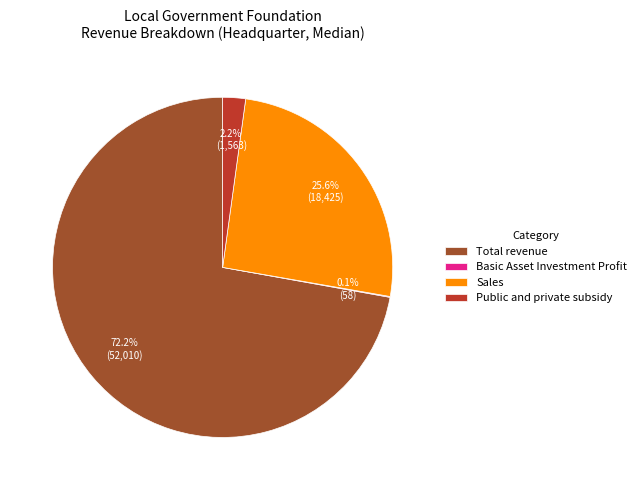

The Total revenue slice represents 79% of the pie. True or false?

False